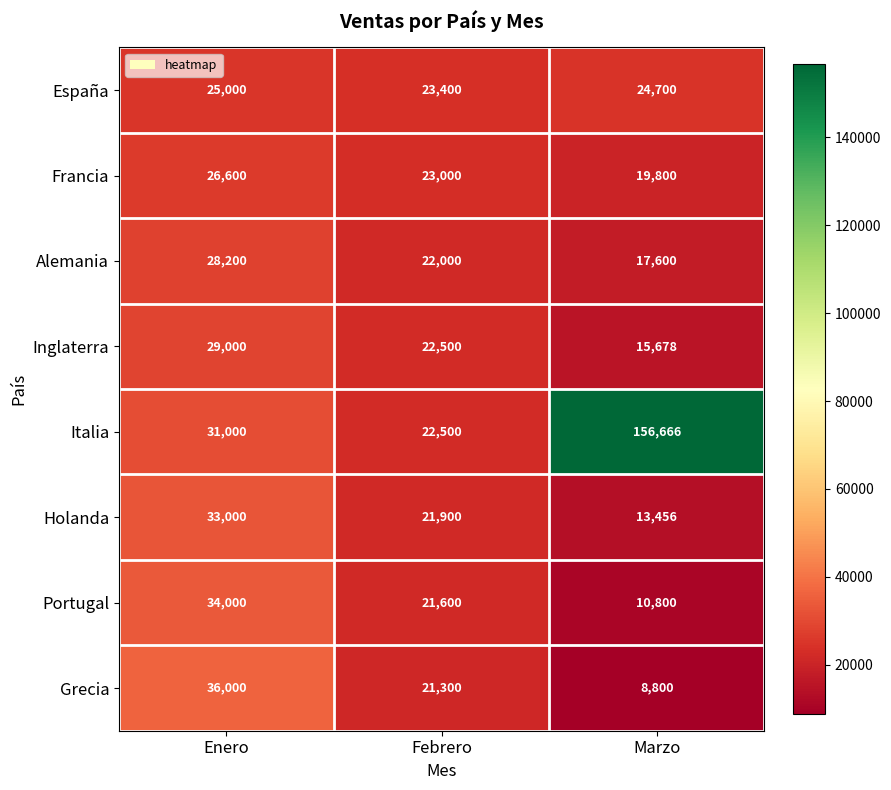

The Holanda series shows 13456 at Marzo. True or false?

True